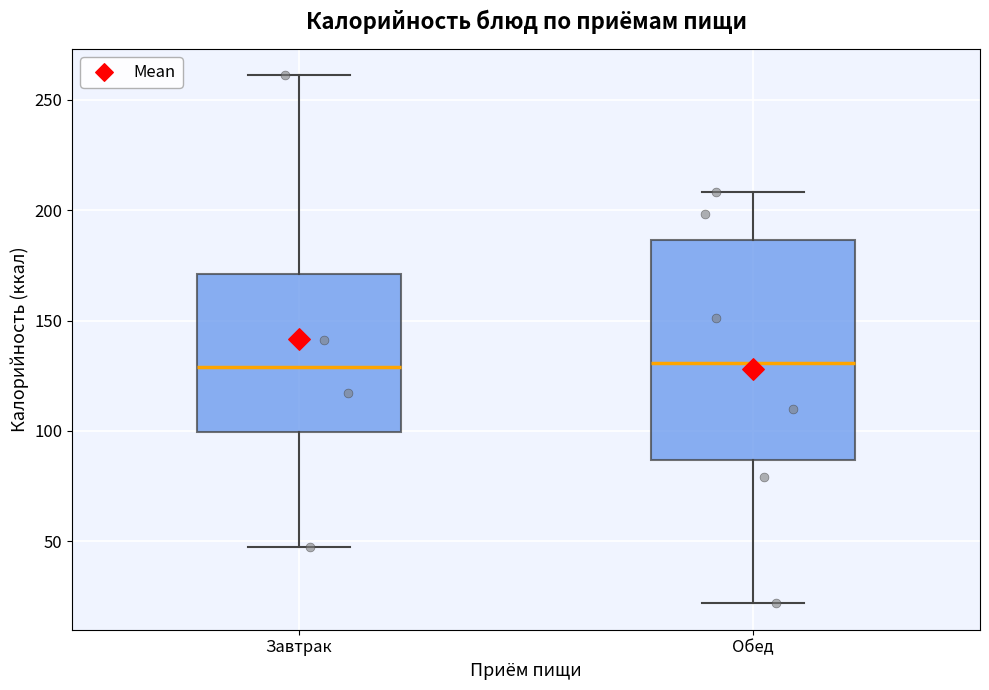

Where is the lower edge of the box for Завтрак on the y-axis? The values are not printed on the chart, so give them approximately, as read against the axis.

100